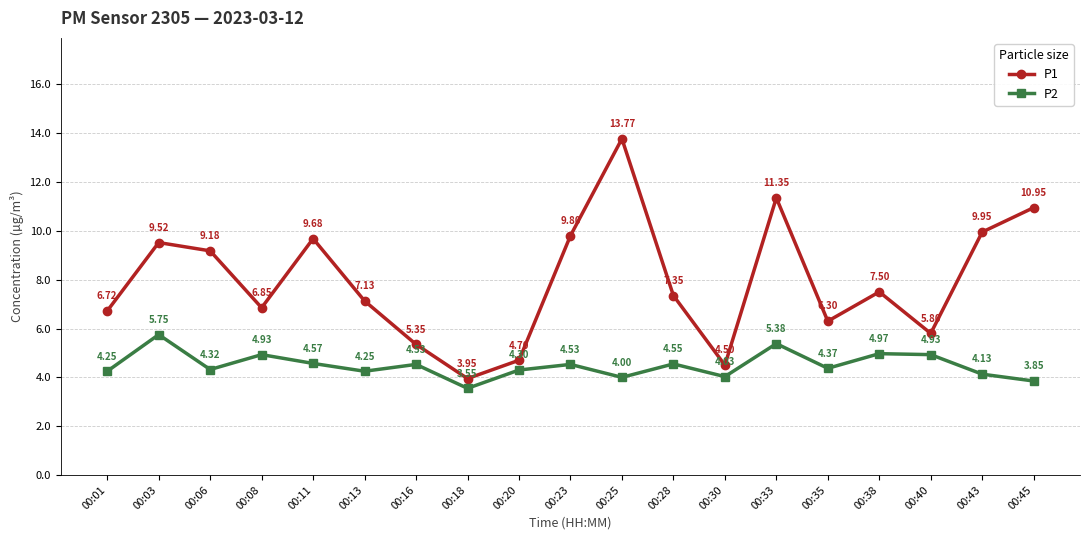

Which series changed the most between 00:18 and 00:28?

P1